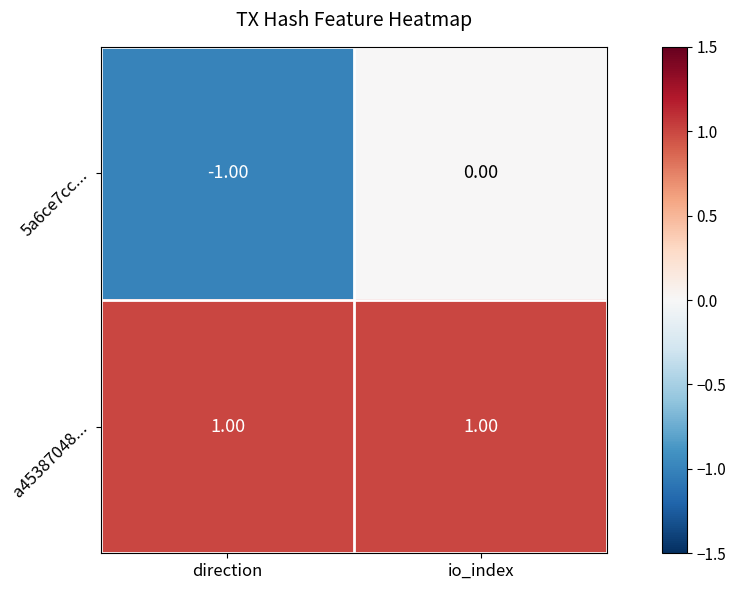

Between direction and io_index, which series saw the biggest shift?

5a6ce7cc...